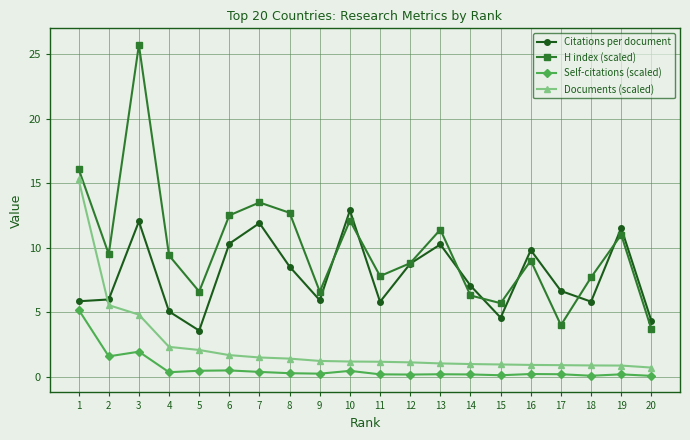

List the series in order of their peak value, lowest first.

Self-citations (scaled), Citations per document, Documents (scaled), H index (scaled)